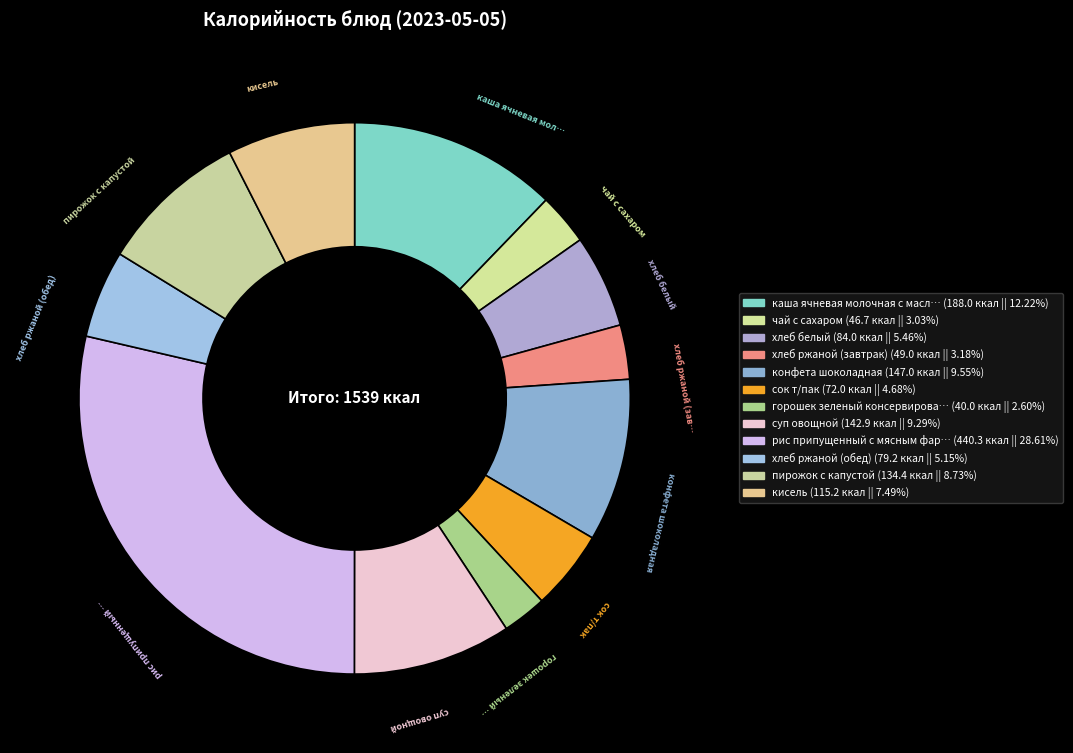

How many slices are in this pie chart?

12